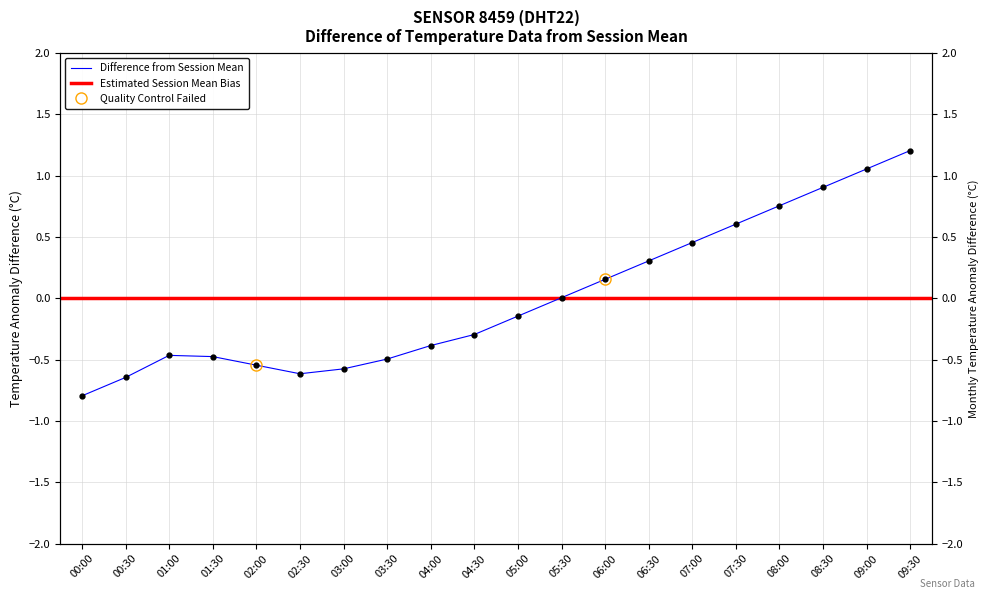

What is the change in value from 00:00 to 07:30?

+1.4